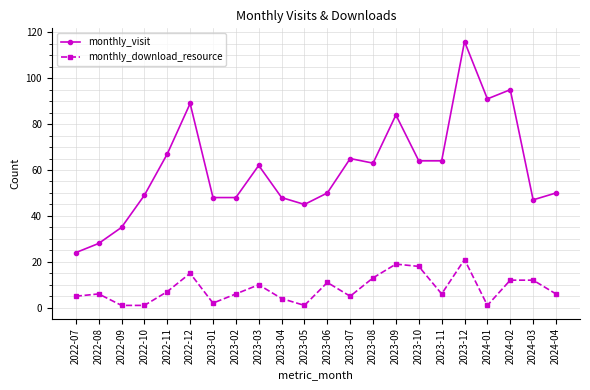

What is the difference between the maximum and second lowest values in the monthly_visit series?

88